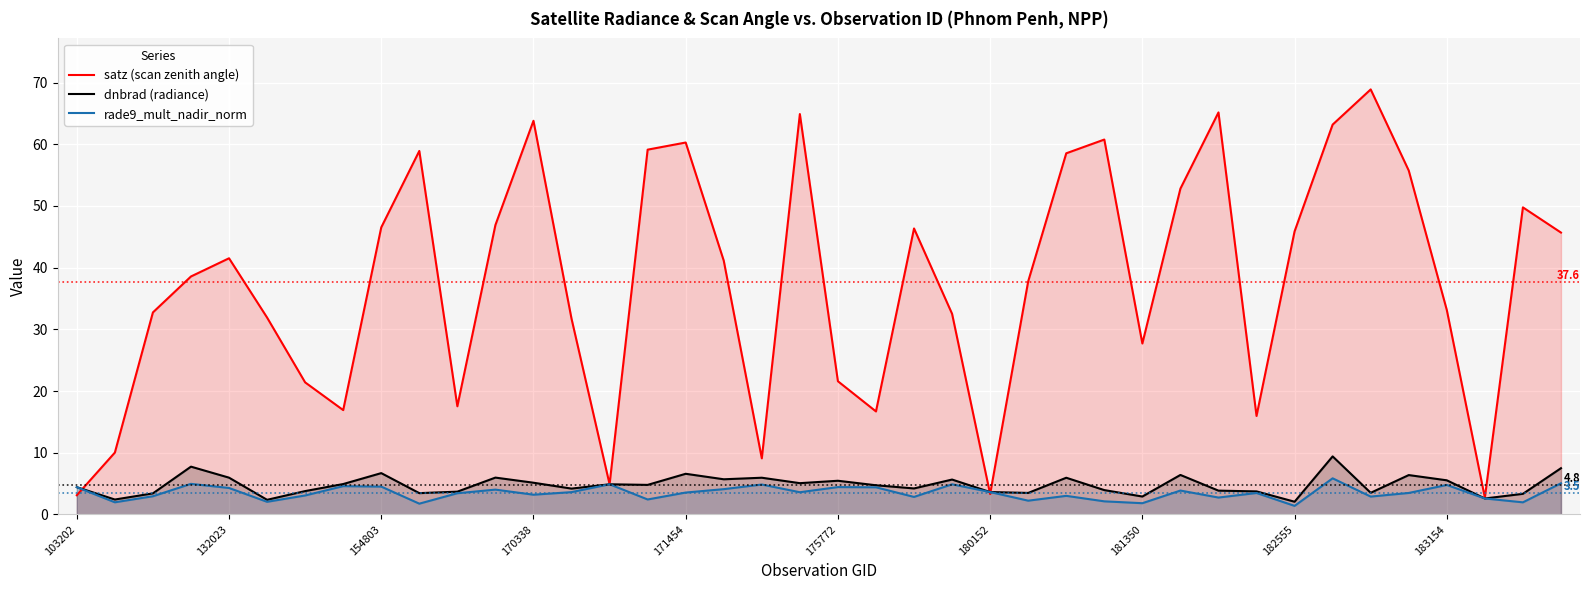

What value does the dnbrad (radiance) series have at 175772?

5.5